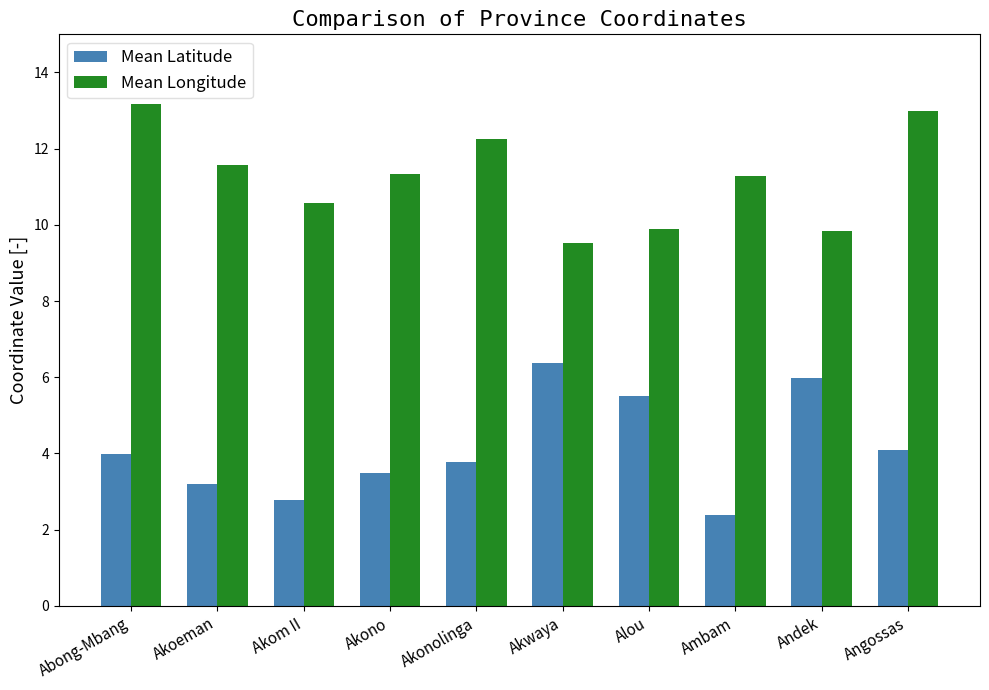

Which series has the largest total across all categories?

Mean Longitude